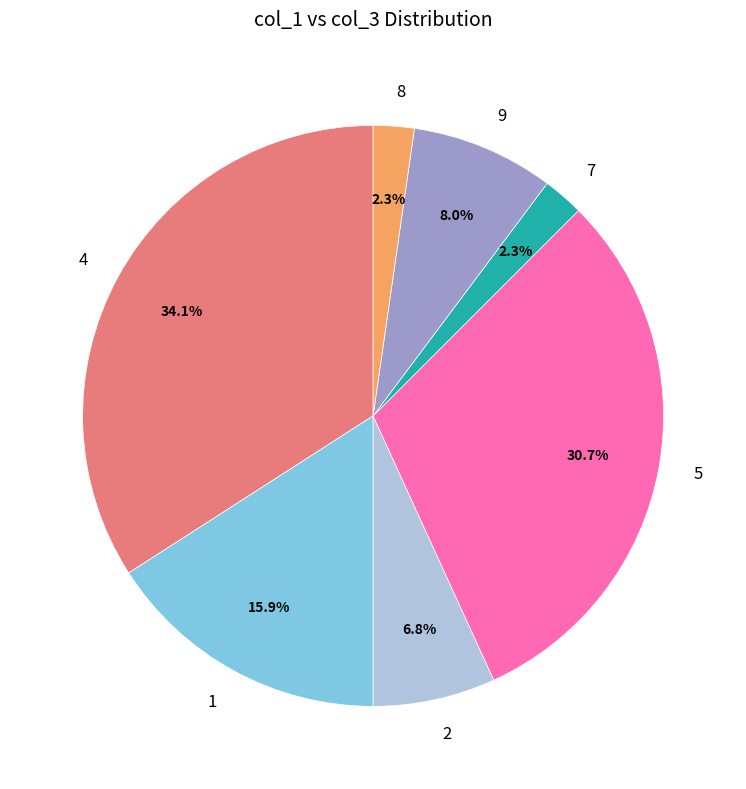

Is there any slice that represents more than half of the pie?

No